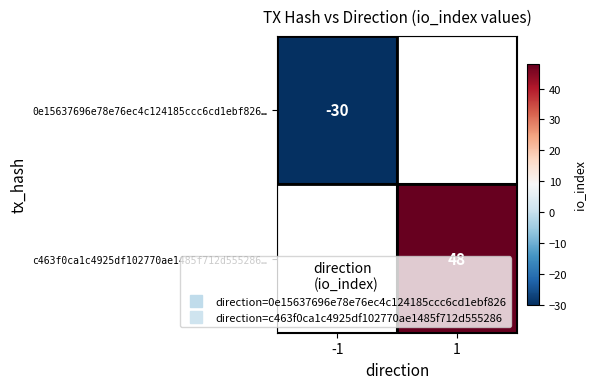

What is the difference between the 0e15637696e78e76ec4c124185ccc6cd1ebf826… values at -1 and 1?

30